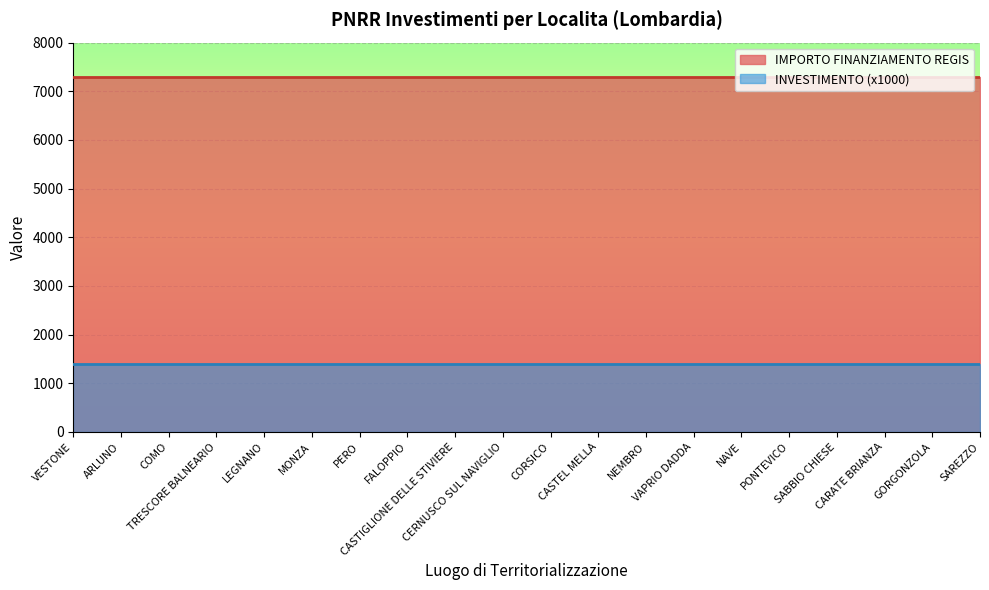

Where is IMPORTO FINANZIAMENTO REGIS nearest to the value 7301?

VESTONE